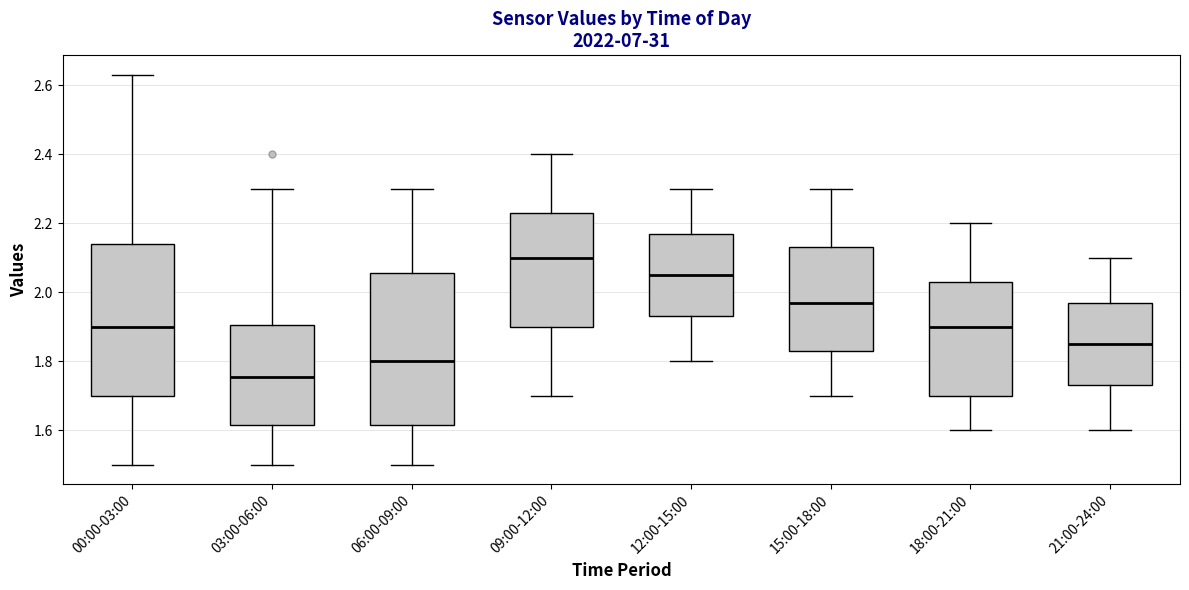

Which box's median line is the lowest?

03:00-06:00